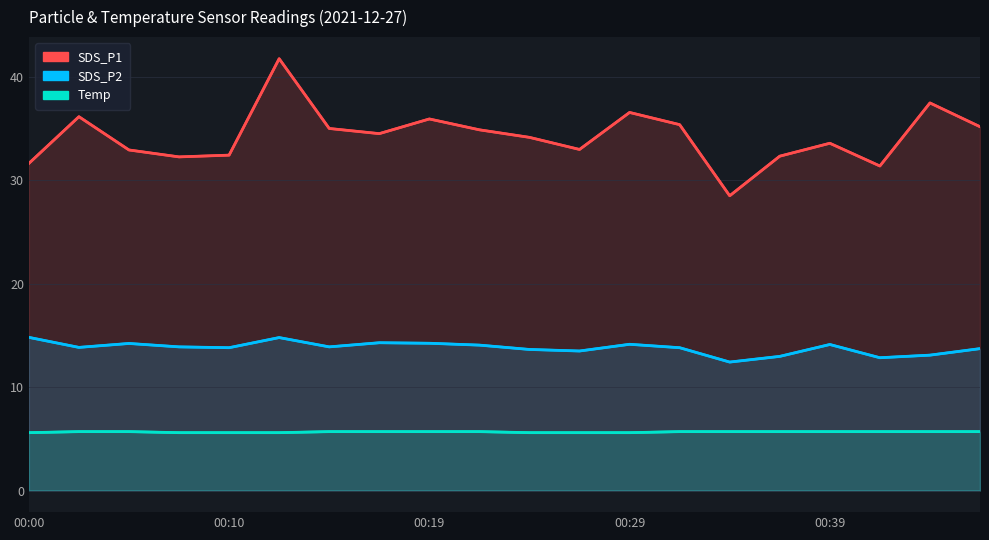

How many lines are shown in the chart?

3